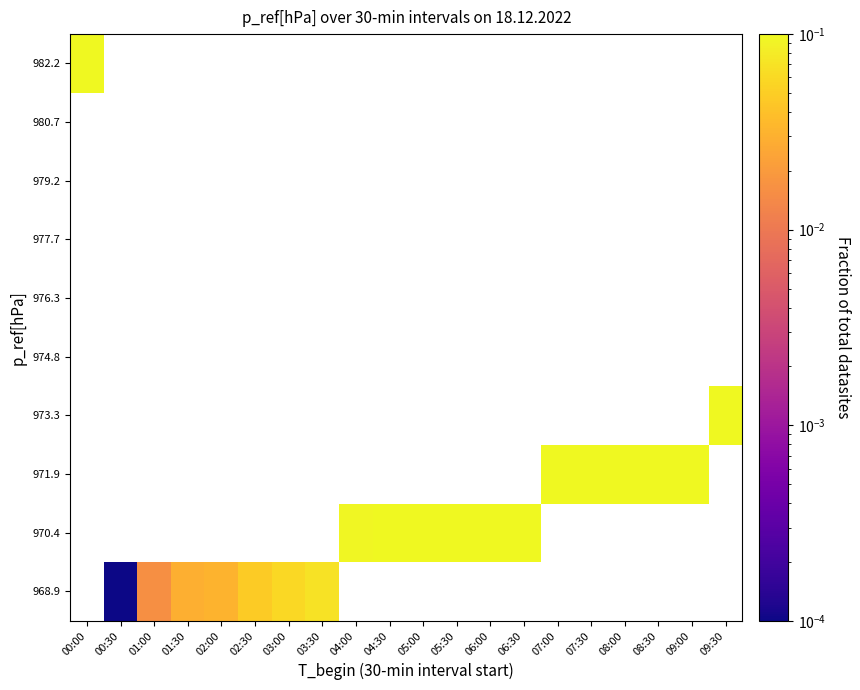

At which category does the chart reach its peak across all series?

00:00